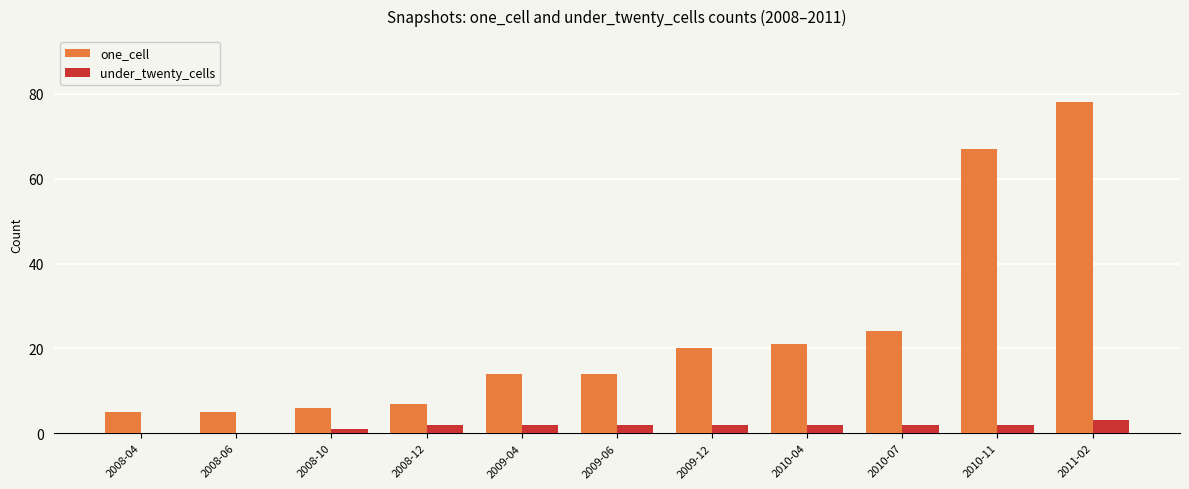

At which label is one_cell closest to 41?

2010-07